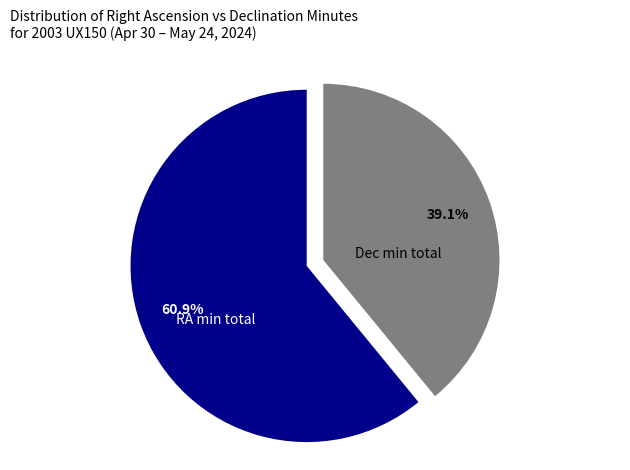

Which slice is the largest?

RA min total